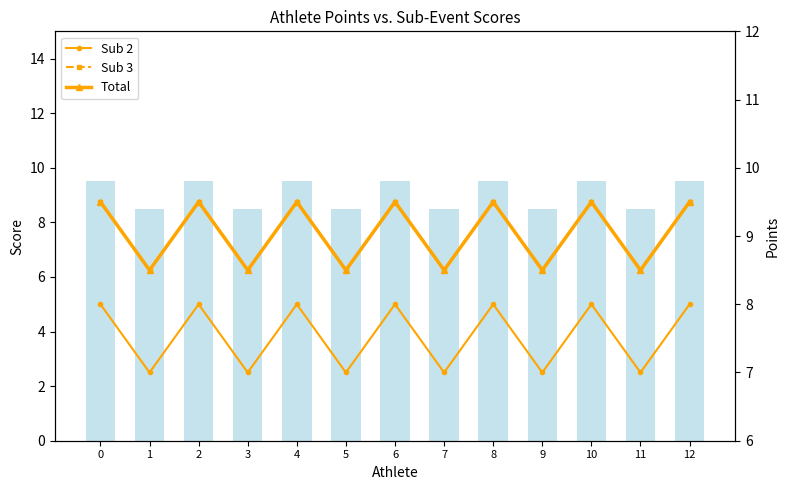

At how many categories does at least one series exceed 7?

13